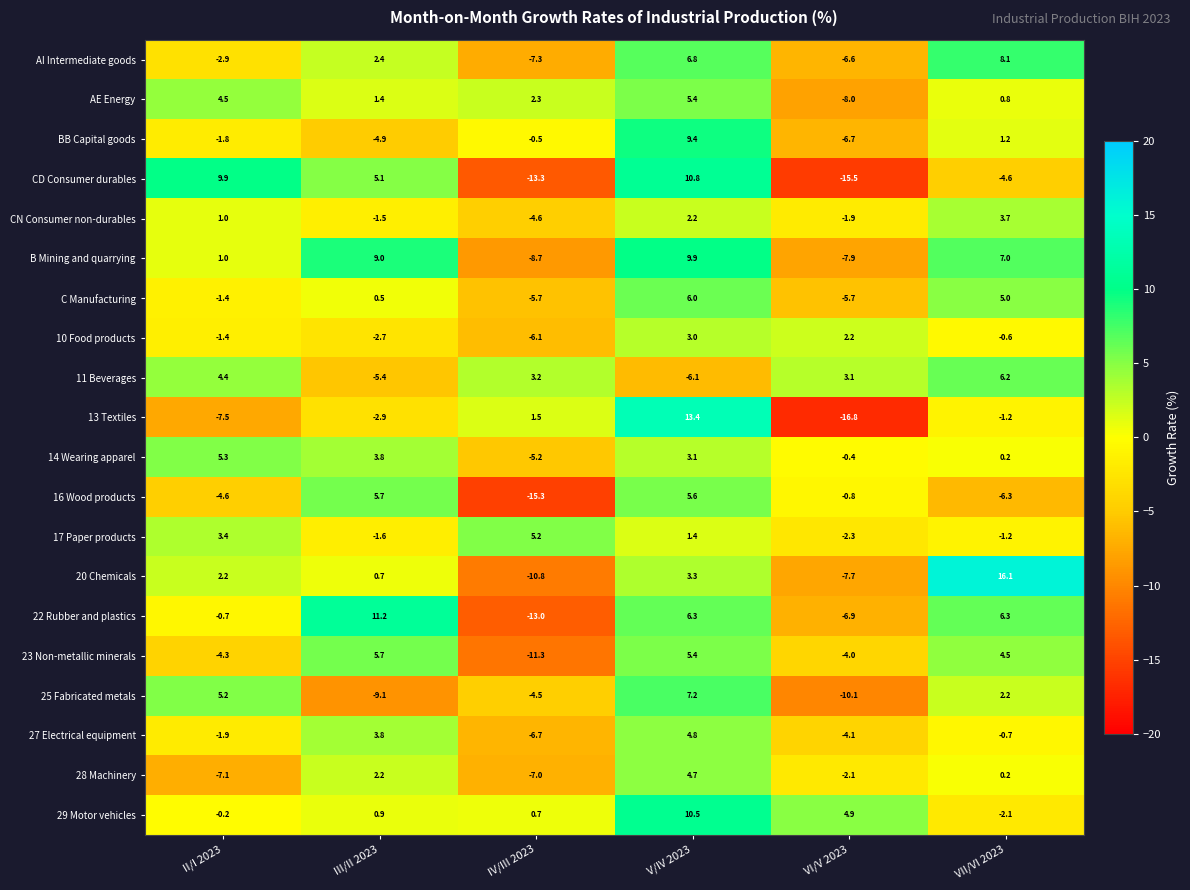

How many series are shown in this chart?

20